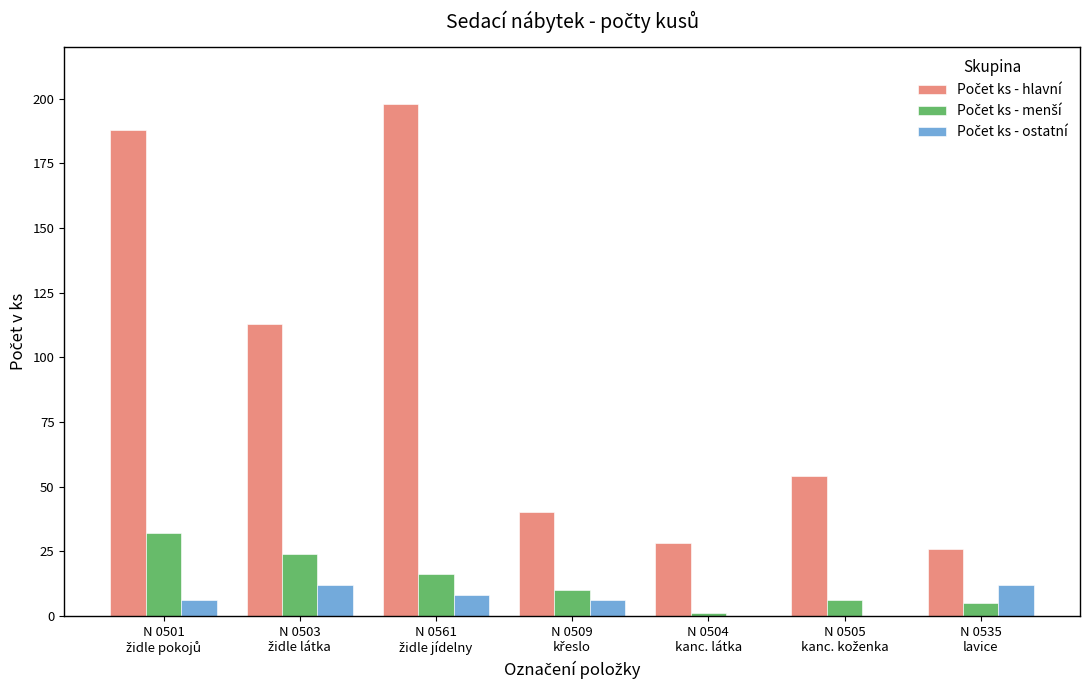

What is the greatest value displayed?

198